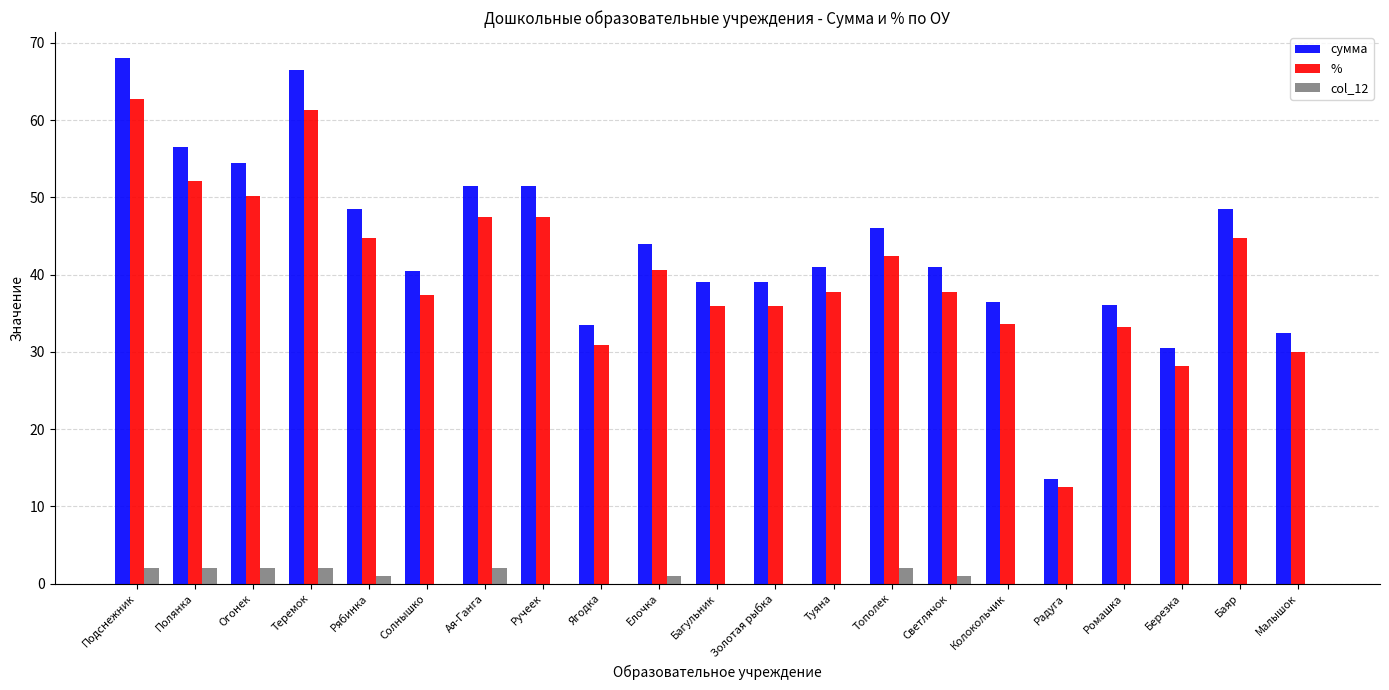

What is the maximum value for col_12?

2.0